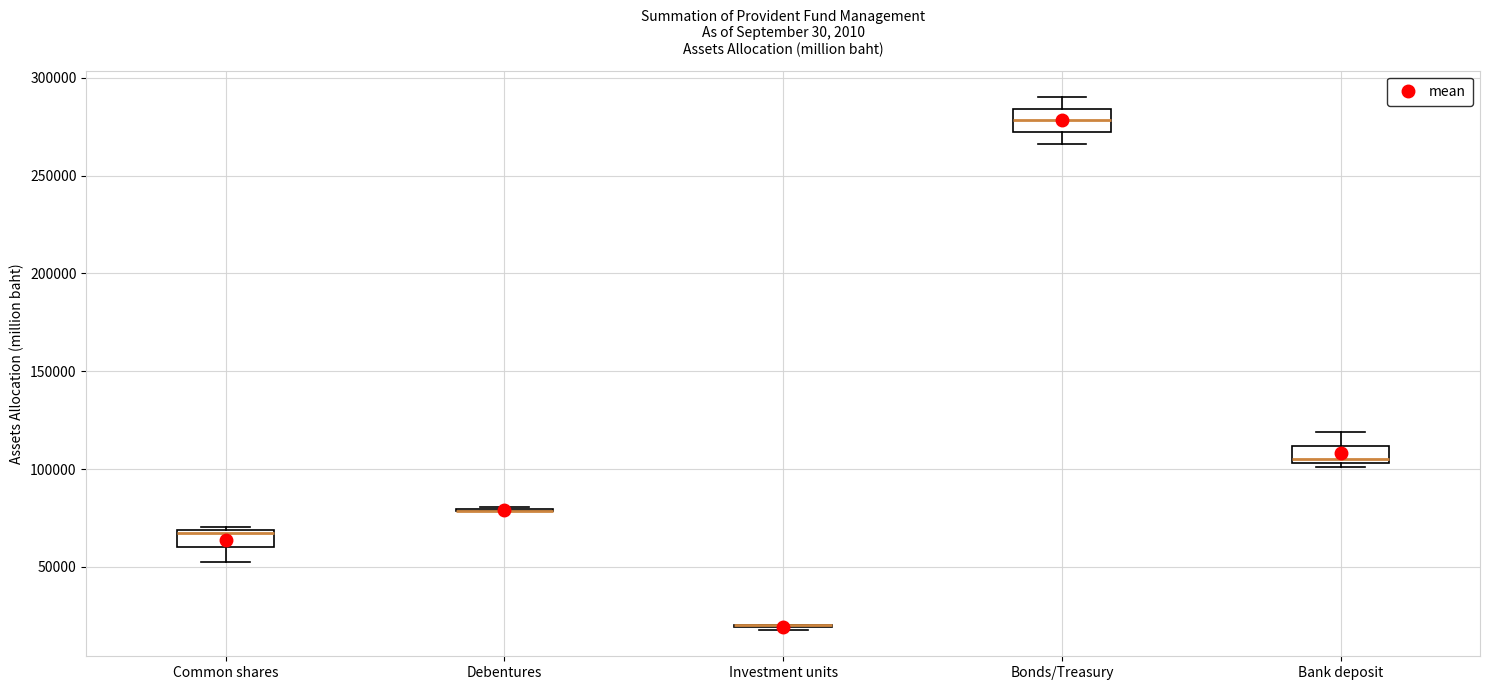

Reading left to right, read every box against the y-axis: the position of its median line, the range the box covers, and the ends of its whiskers. The values are not printed on the chart, so give them approximately, as read against the axis.

Common shares: median 65000, box 60000 to 70000, whiskers 55000 to 70000 (just above the box's upper edge)
Debentures: box collapsed to a line at 80000, whiskers 80000 to 80000
Investment units: box collapsed to a line at 20000, whiskers 20000 to 20000
Bonds/Treasury: median 280000, box 270000 to 285000, whiskers 265000 to 290000
Bank deposit: median 105000 (just above the box's lower edge), box 105000 to 110000, whiskers 100000 to 120000